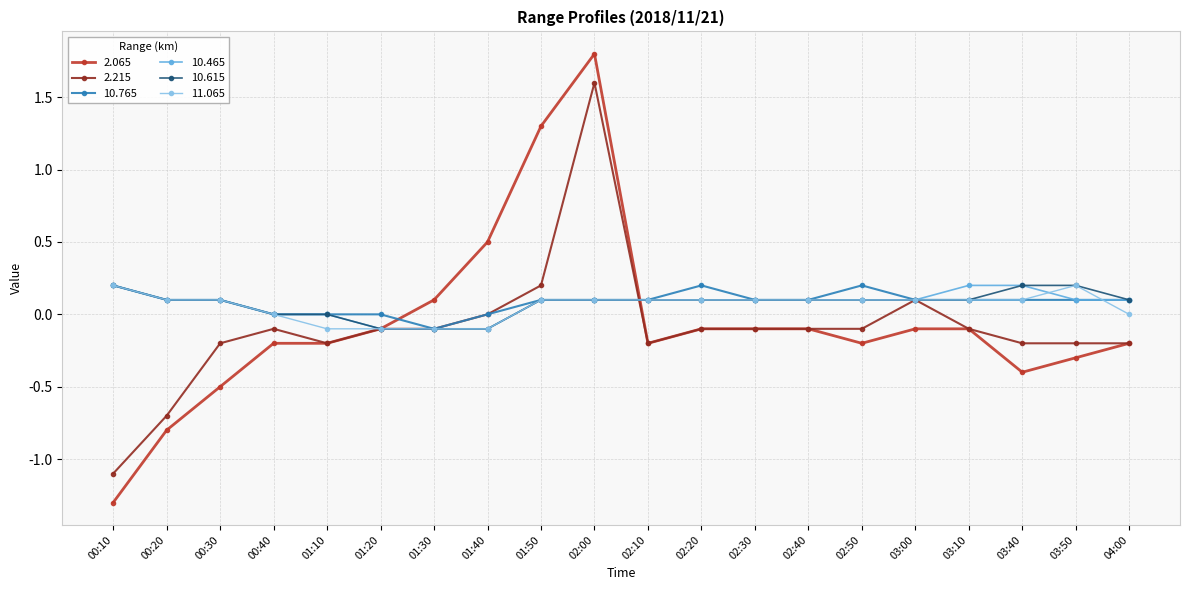

Reading left to right, what are all the values shown in this chart?

2.065: 00:10=-1.3	00:20=-0.8	00:30=-0.5	00:40=-0.2	01:10=-0.2	01:20=-0.1	01:30=0.1	01:40=0.5	01:50=1.3	02:00=1.8	02:10=-0.2	02:20=-0.1	02:30=-0.1	02:40=-0.1	02:50=-0.2	03:00=-0.1	03:10=-0.1	03:40=-0.4	03:50=-0.3	04:00=-0.2
2.215: 00:10=-1.1	00:20=-0.7	00:30=-0.2	00:40=-0.1	01:10=-0.2	01:20=-0.1	01:30=-0.1	01:40=0.0	01:50=0.2	02:00=1.6	02:10=-0.2	02:20=-0.1	02:30=-0.1	02:40=-0.1	02:50=-0.1	03:00=0.1	03:10=-0.1	03:40=-0.2	03:50=-0.2	04:00=-0.2
10.765: 00:10=0.2	00:20=0.1	00:30=0.1	00:40=0.0	01:10=0.0	01:20=0.0	01:30=-0.1	01:40=0.0	01:50=0.1	02:00=0.1	02:10=0.1	02:20=0.2	02:30=0.1	02:40=0.1	02:50=0.2	03:00=0.1	03:10=0.1	03:40=0.1	03:50=0.1	04:00=0.1
10.465: 00:10=0.2	00:20=0.1	00:30=0.1	00:40=0.0	01:10=0.0	01:20=-0.1	01:30=-0.1	01:40=-0.1	01:50=0.1	02:00=0.1	02:10=0.1	02:20=0.1	02:30=0.1	02:40=0.1	02:50=0.1	03:00=0.1	03:10=0.2	03:40=0.2	03:50=0.1	04:00=0.1
10.615: 00:10=0.2	00:20=0.1	00:30=0.1	00:40=0.0	01:10=0.0	01:20=-0.1	01:30=-0.1	01:40=-0.1	01:50=0.1	02:00=0.1	02:10=0.1	02:20=0.1	02:30=0.1	02:40=0.1	02:50=0.1	03:00=0.1	03:10=0.1	03:40=0.2	03:50=0.2	04:00=0.1
11.065: 00:10=0.2	00:20=0.1	00:30=0.1	00:40=0.0	01:10=-0.1	01:20=-0.1	01:30=-0.1	01:40=-0.1	01:50=0.1	02:00=0.1	02:10=0.1	02:20=0.1	02:30=0.1	02:40=0.1	02:50=0.1	03:00=0.1	03:10=0.1	03:40=0.1	03:50=0.2	04:00=0.0